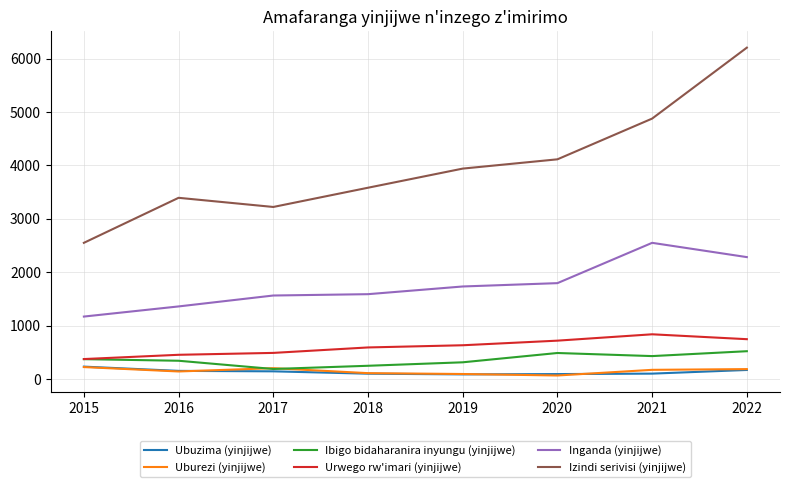

What is the difference between the maximum and minimum values in the Uburezi (yinjijwe) series?

157.6